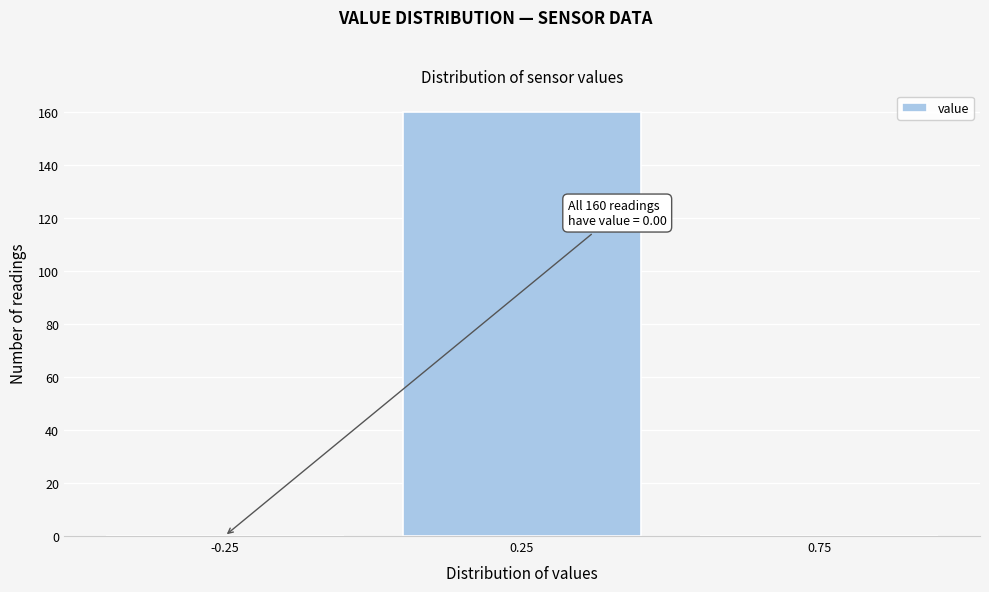

Which range on the x-axis has the tallest bar?

0.0 to 0.5